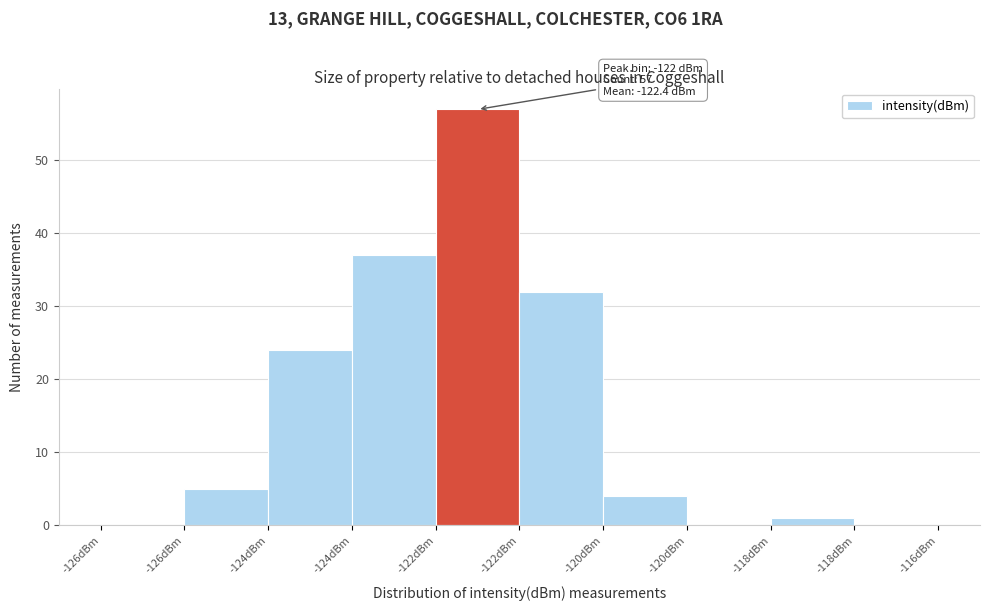

How many series are shown in this chart?

1